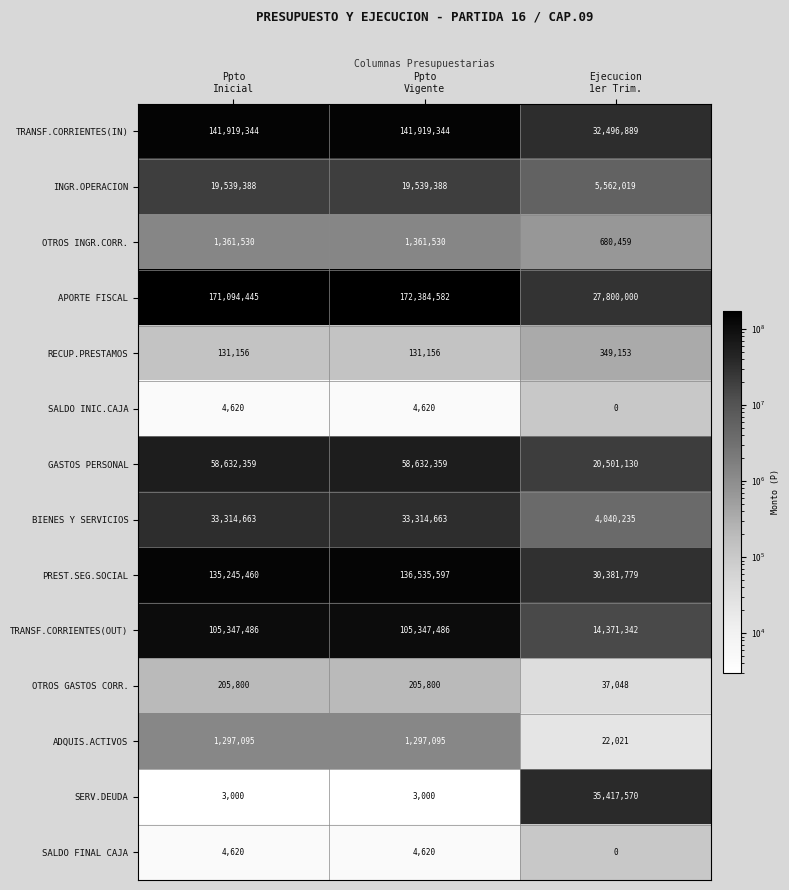

What is the difference between the second highest and minimum values in the PREST.SEG.SOCIAL series?

104863681